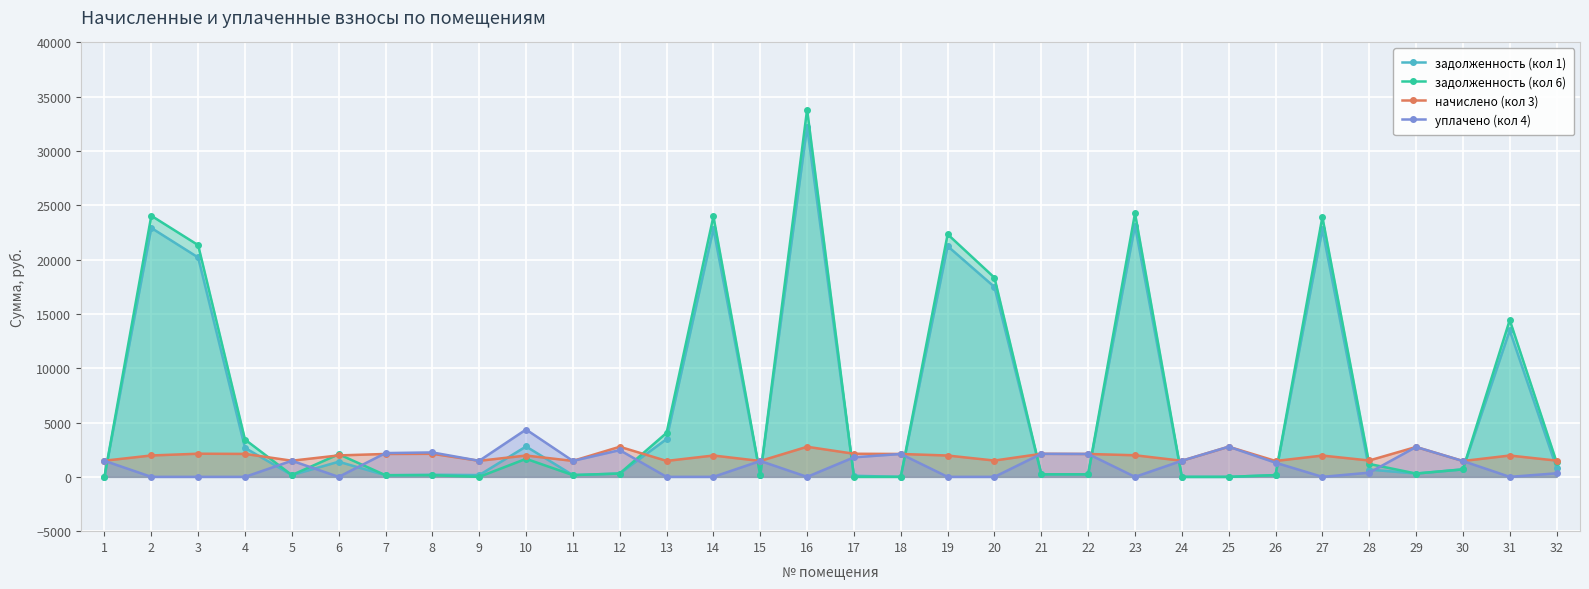

True or false: задолженность (кол 6) has a value of 212.7 at 26.

False